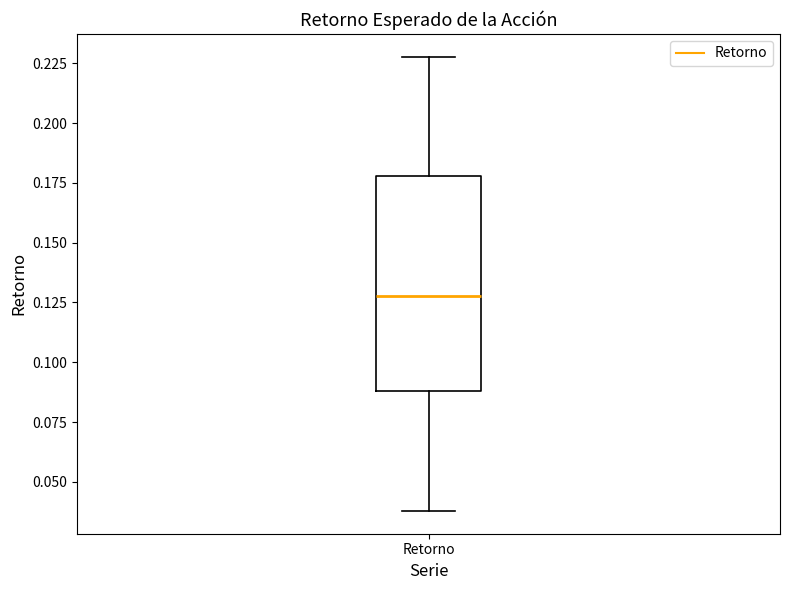

Read this box plot against the y-axis: the position of the median line, the range covered by the box, and the ends of both whiskers. The values are not printed on the chart, so give them approximately, as read against the axis.

median 0.13, box 0.09 to 0.18, whiskers 0.04 to 0.23